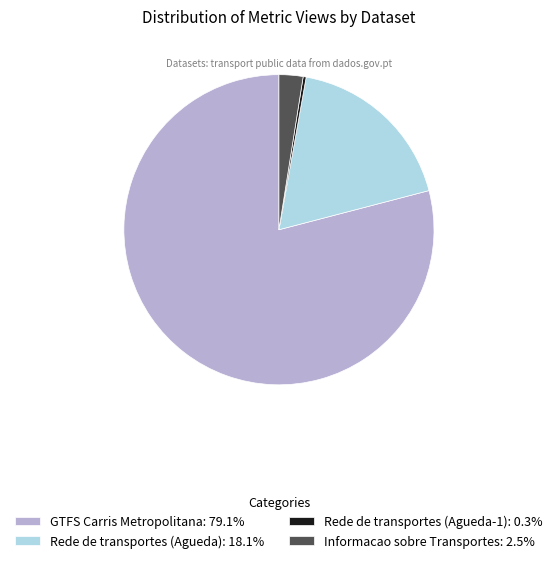

What is the ratio of the value at GTFS Carris Metropolitana: 79.1% to the value at Informacao sobre Transportes: 2.5%?

31.6